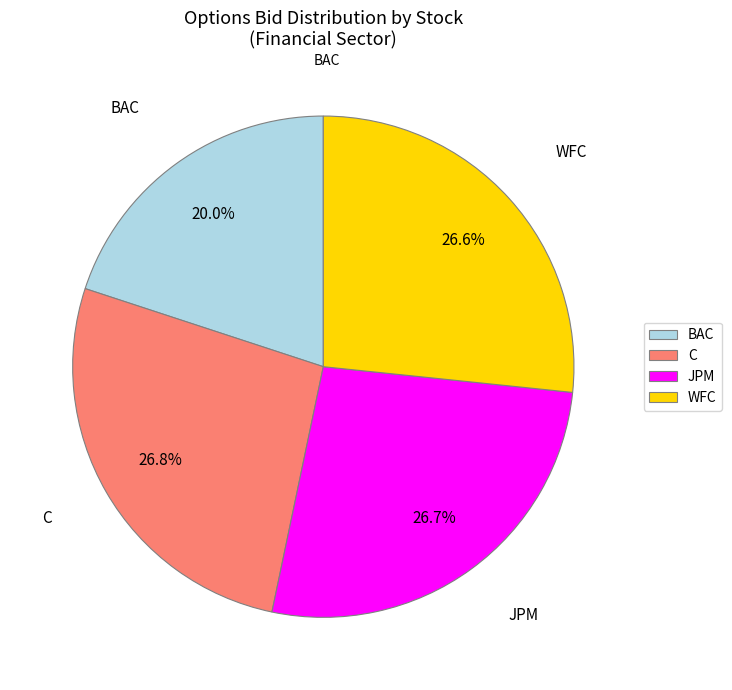

What is the smallest slice in the pie chart?

BAC